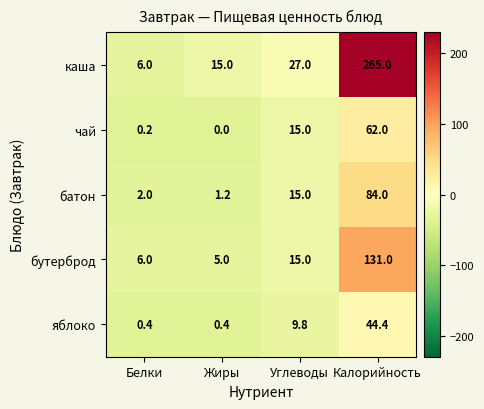

What is the total value across all series at Белки?

14.6